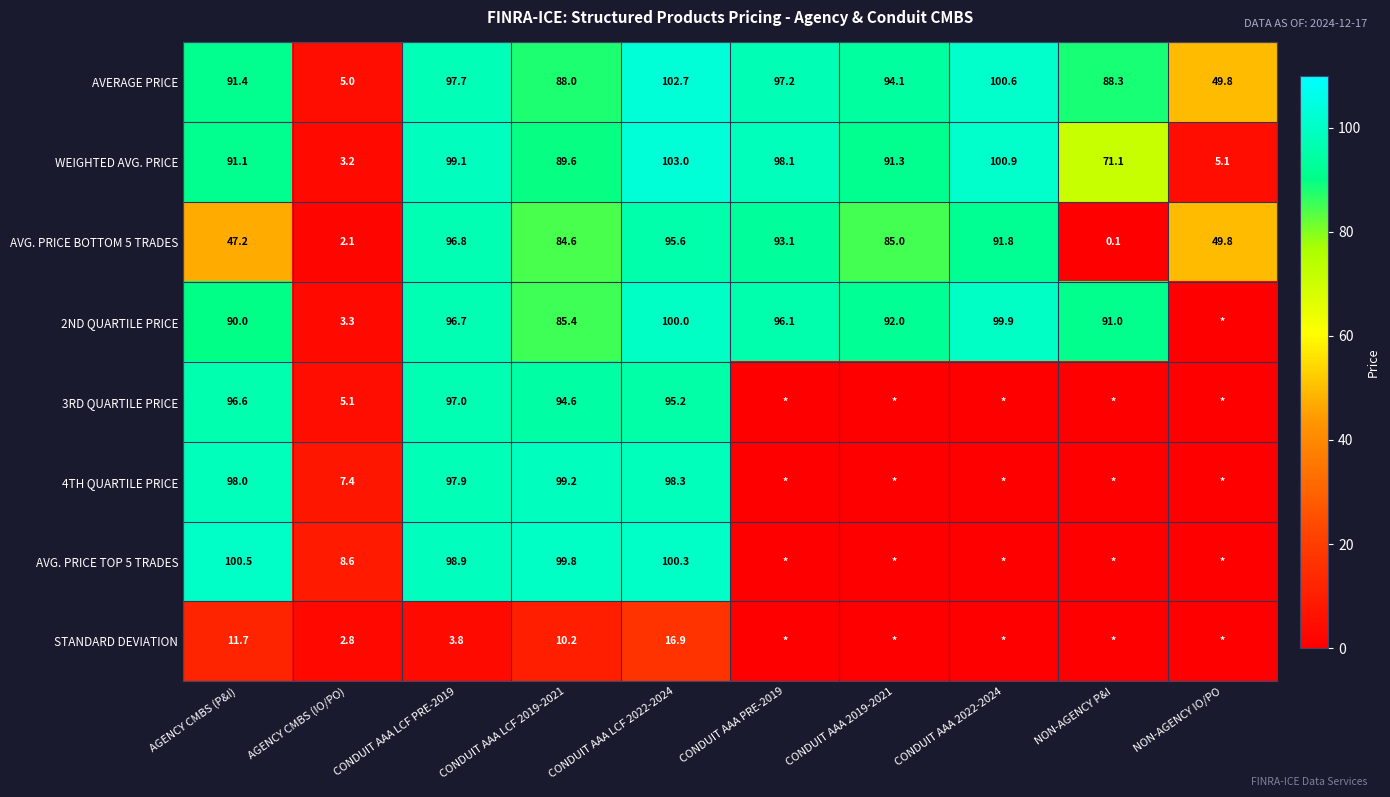

Is the value of STANDARD DEVIATION at CONDUIT AAA LCF 2019-2021 greater than the value of AVG. PRICE TOP 5 TRADES at AGENCY CMBS (P&I)?

No